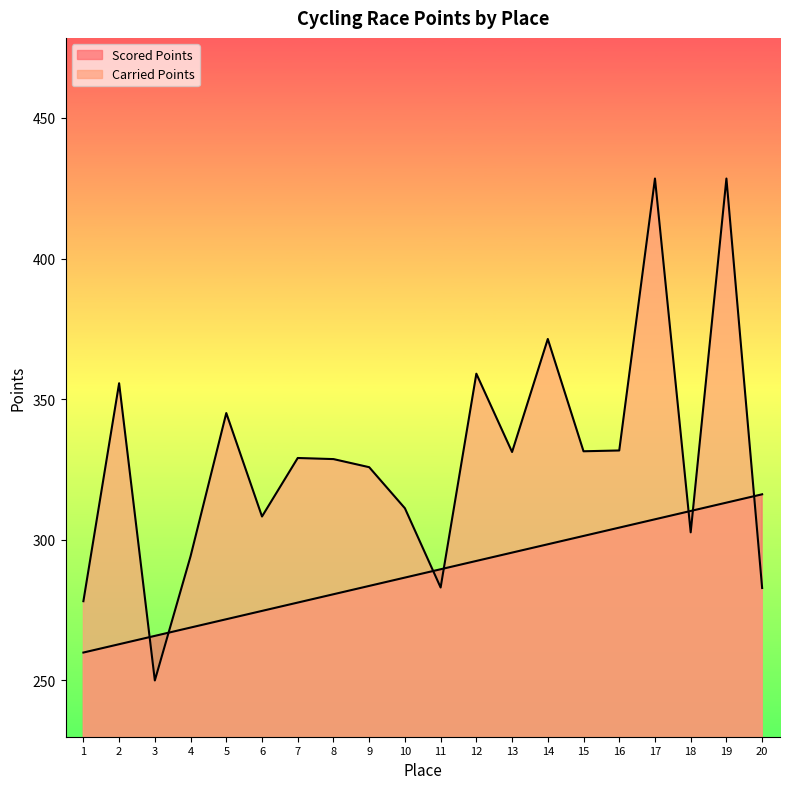

True or false: Carried Points has more than 2 points higher than both neighbors.

True